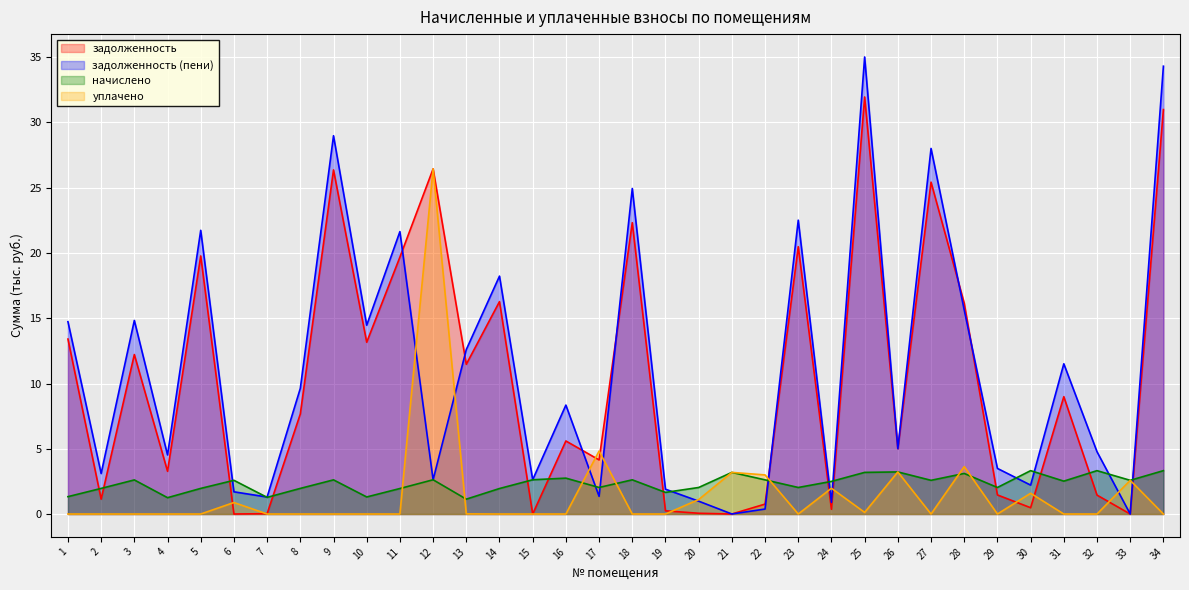

The value of начислено at 20 is 0.9. True or false?

False